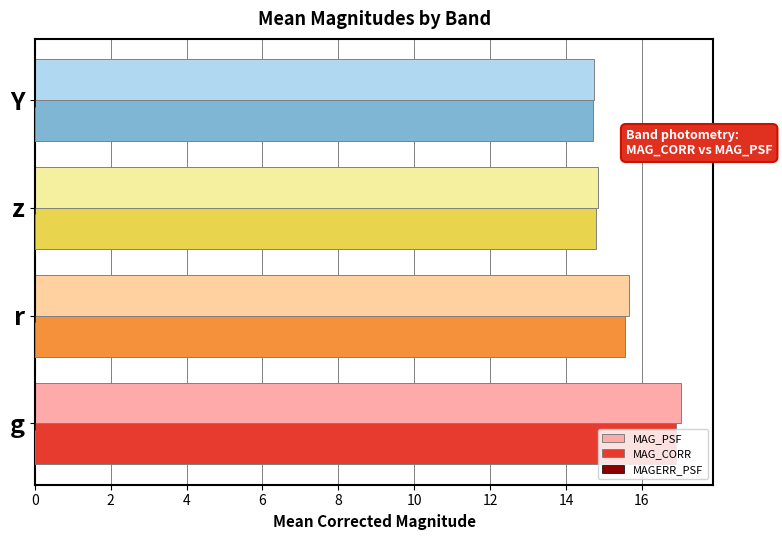

Is it true that MAG_PSF equals 4.7 at z?

False